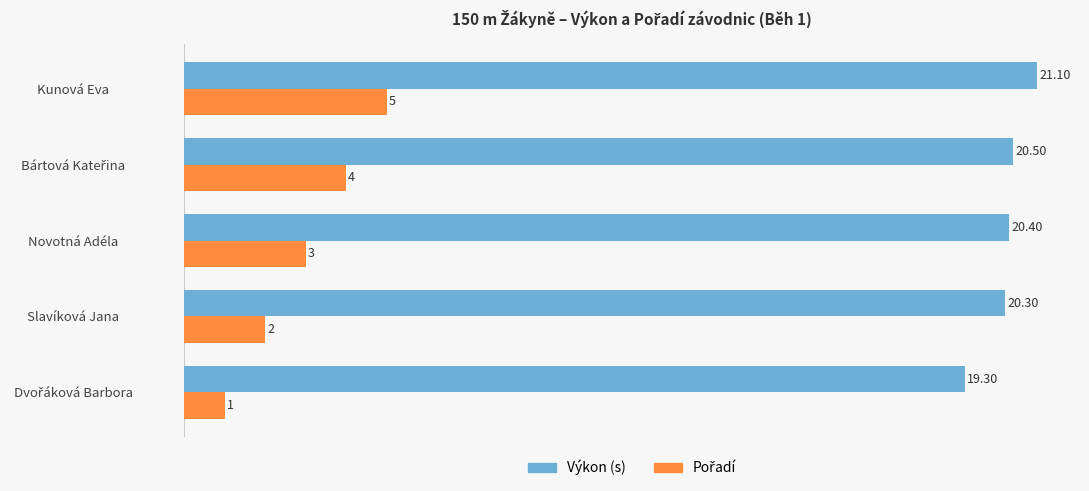

At which label does Výkon (s) reach its peak?

Kunová Eva